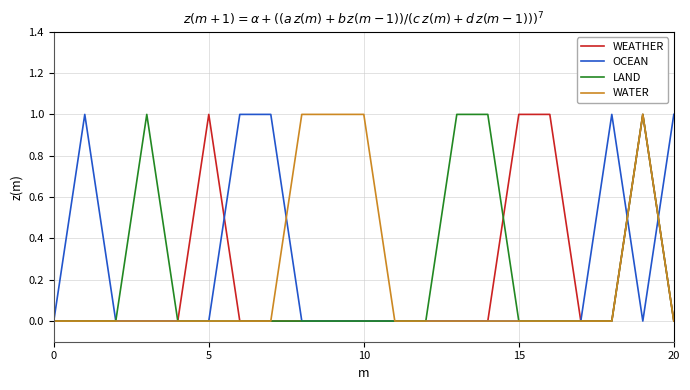

List the series in order of their peak value, highest first.

WEATHER, OCEAN, LAND, WATER